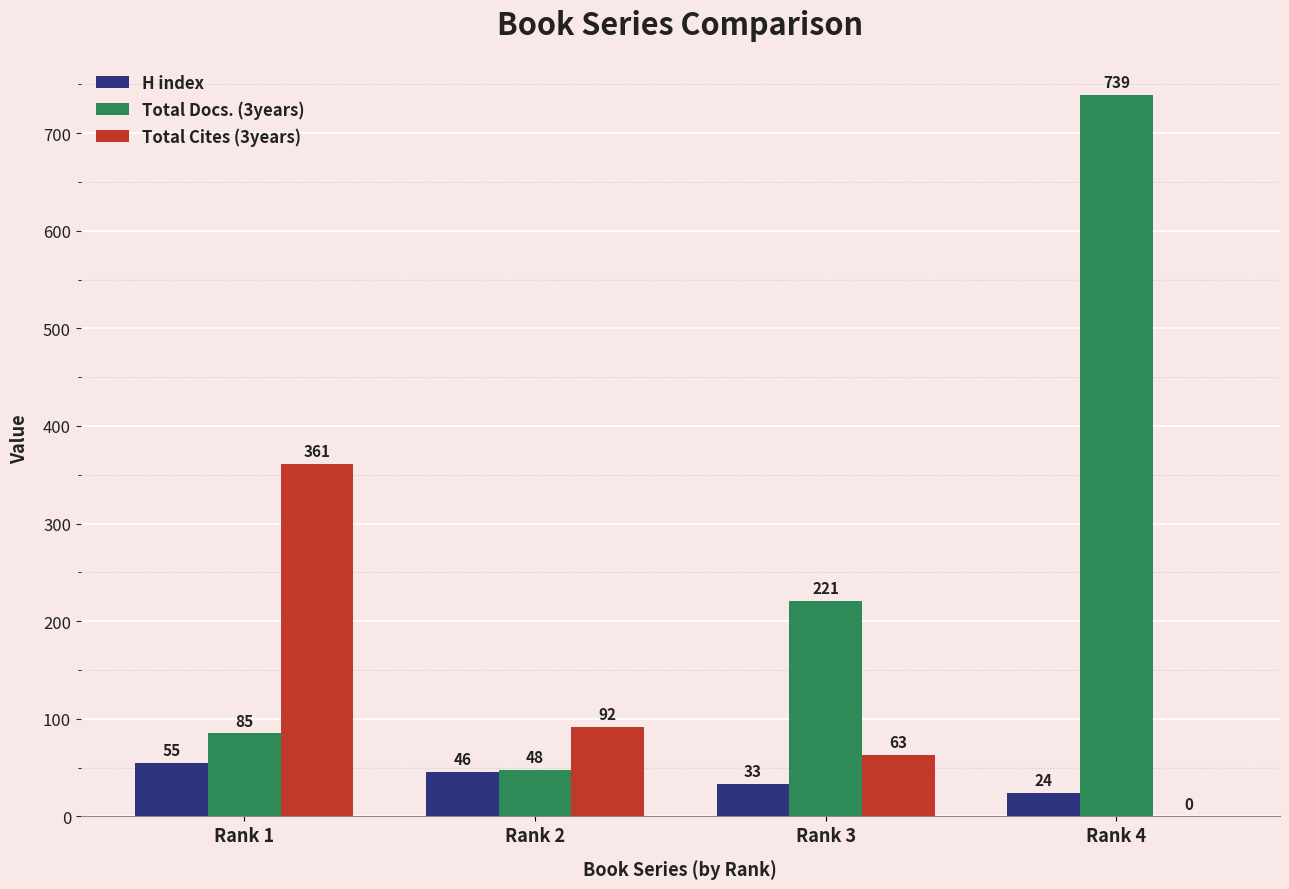

What are all the series names shown in the legend?

H index, Total Docs. (3years), Total Cites (3years)